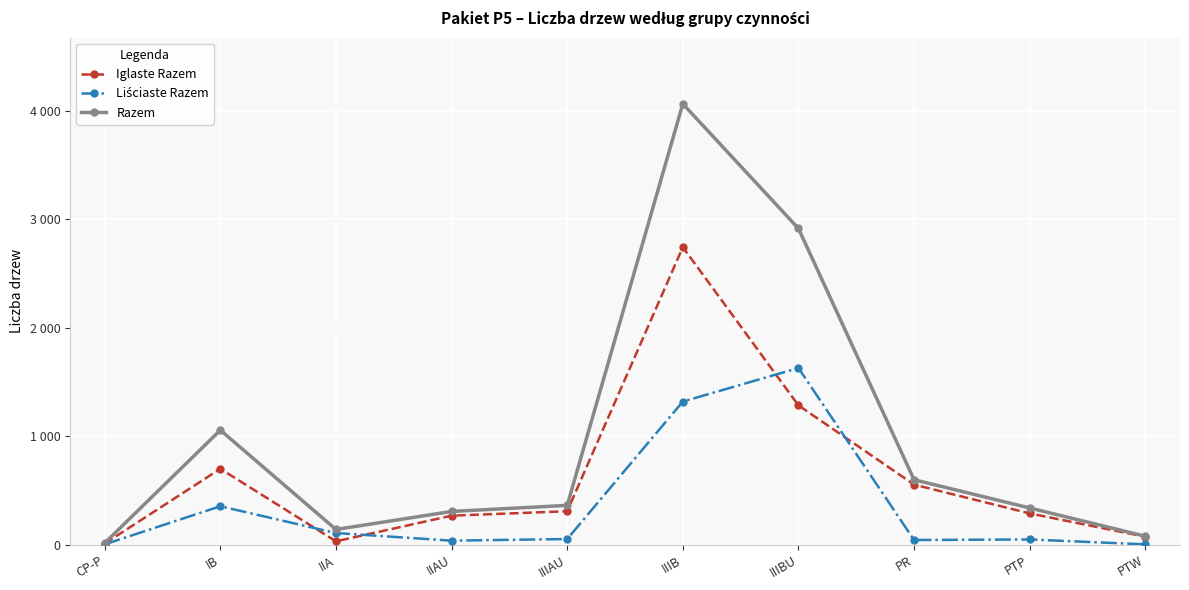

At which label does Razem reach its peak?

IIIB